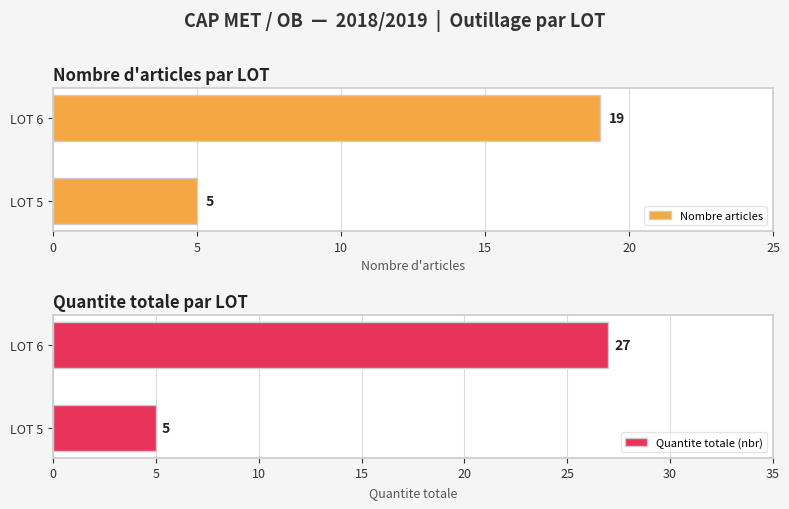

What is the difference between the Nombre articles values at LOT 5 and LOT 6?

14